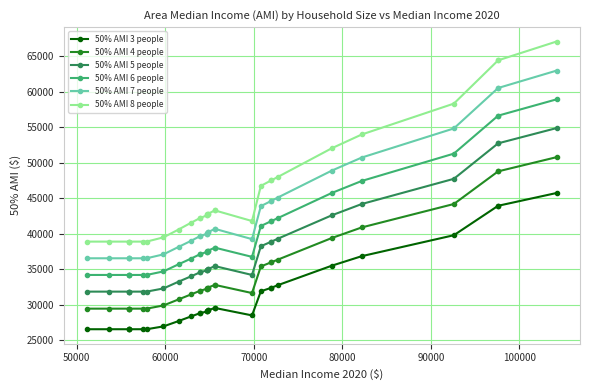

True or false: 50% AMI 3 people and 50% AMI 7 people intersect in this chart.

False